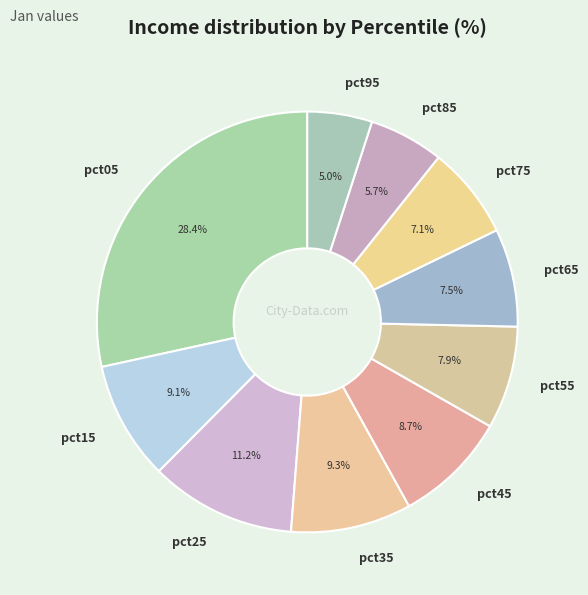

Between pct65 and pct45, which is larger?

pct45